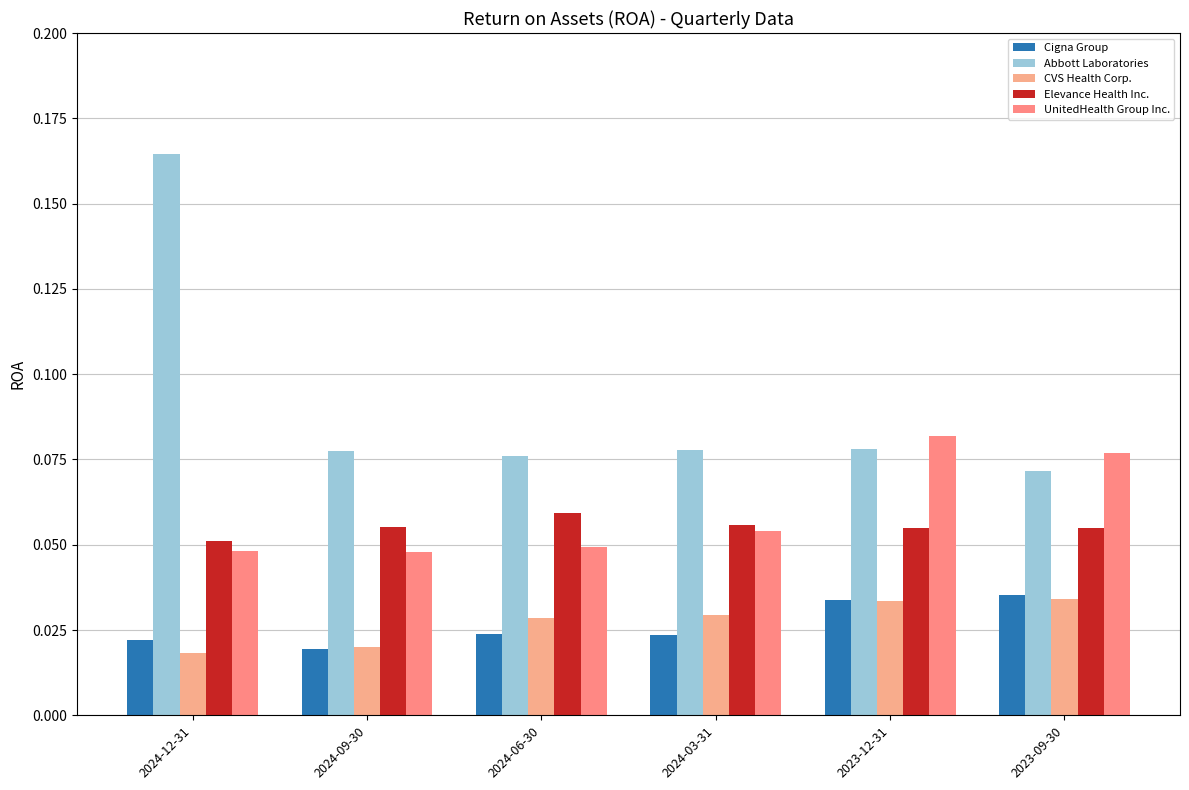

Read the Abbott Laboratories value at 2024-12-31.

0.2